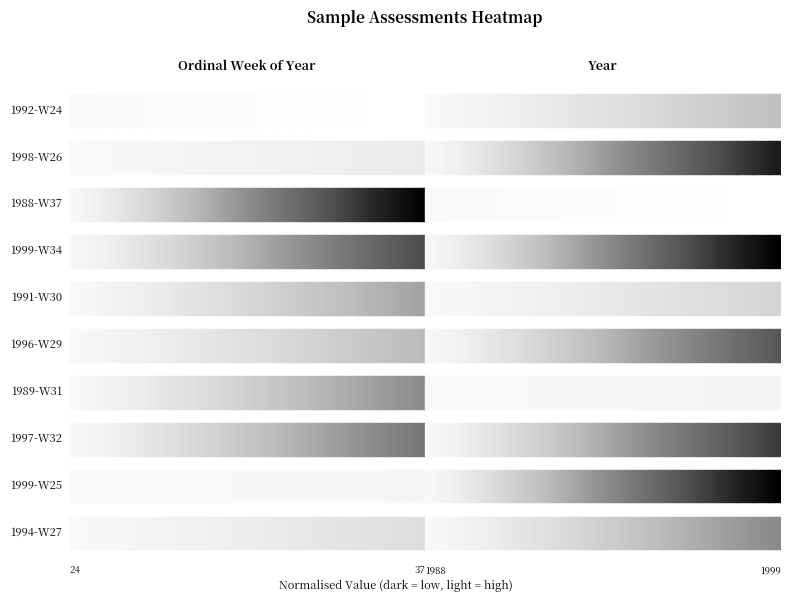

Count the number of categories in the chart.

2